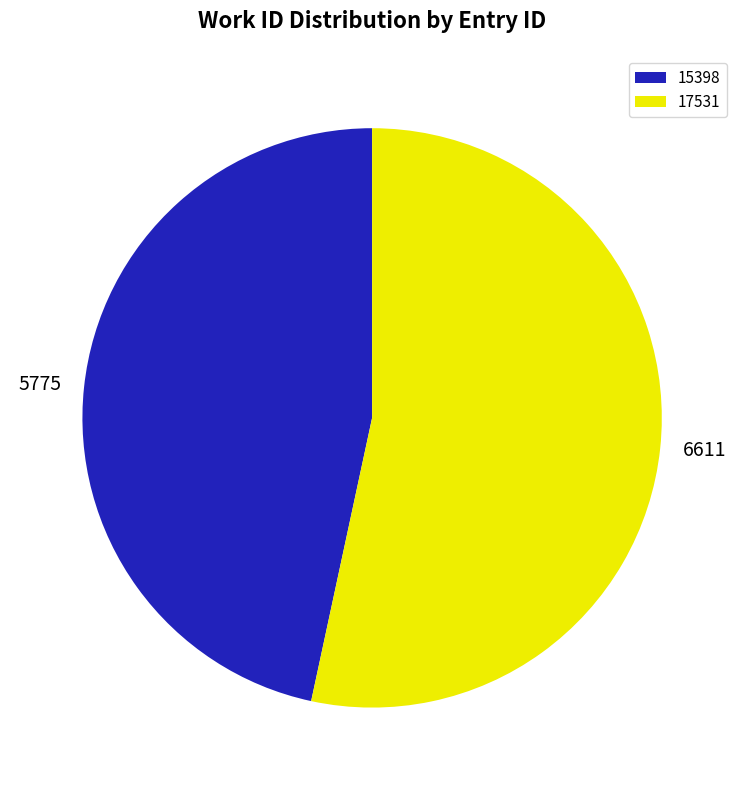

Which slice is the largest?

17531